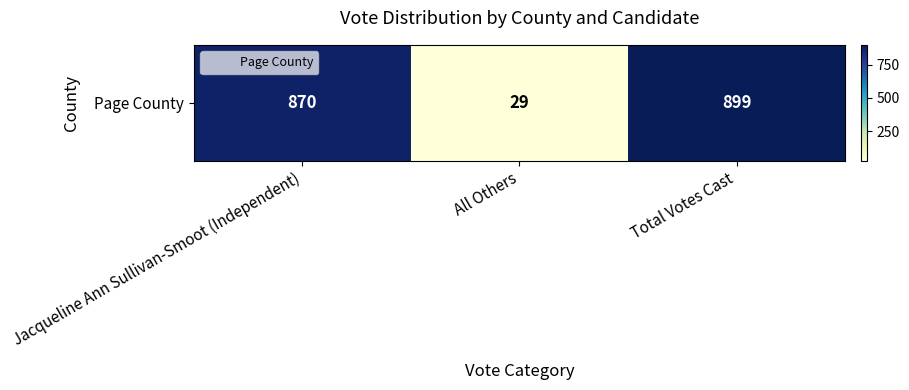

What is the average value?

599